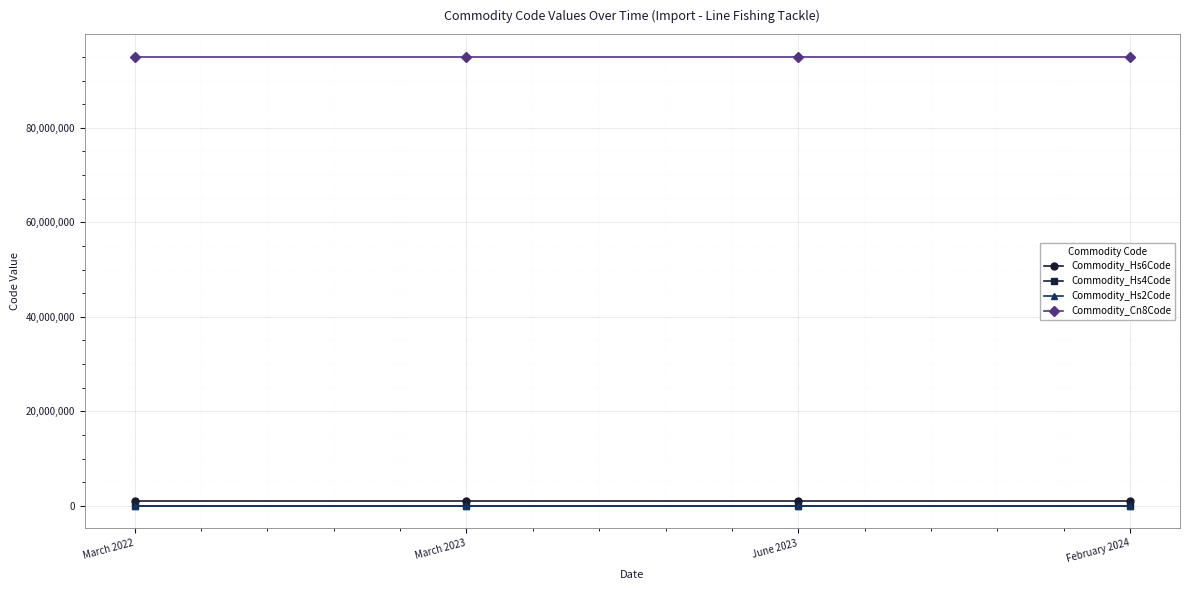

At how many categories does at least one series exceed 83188555?

4